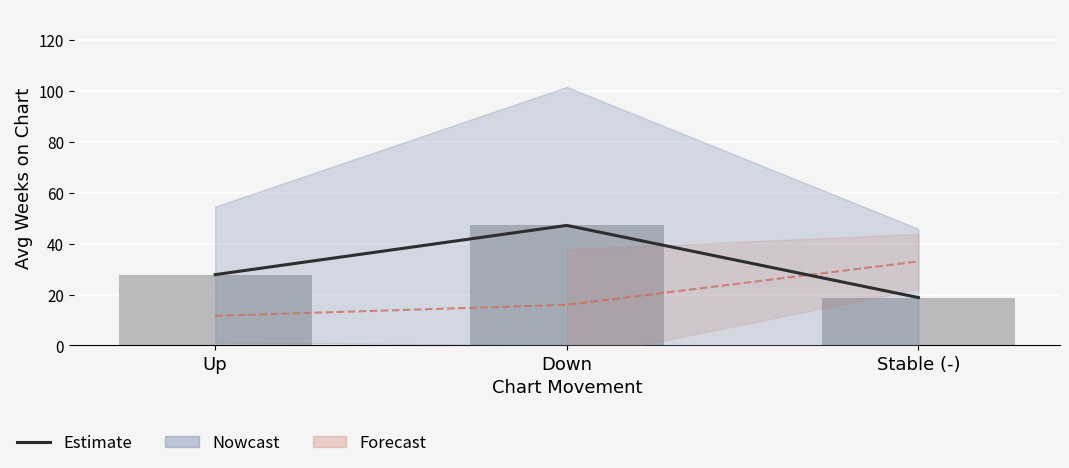

True or false: Estimate has a value of 6.7 at Stable (-).

False